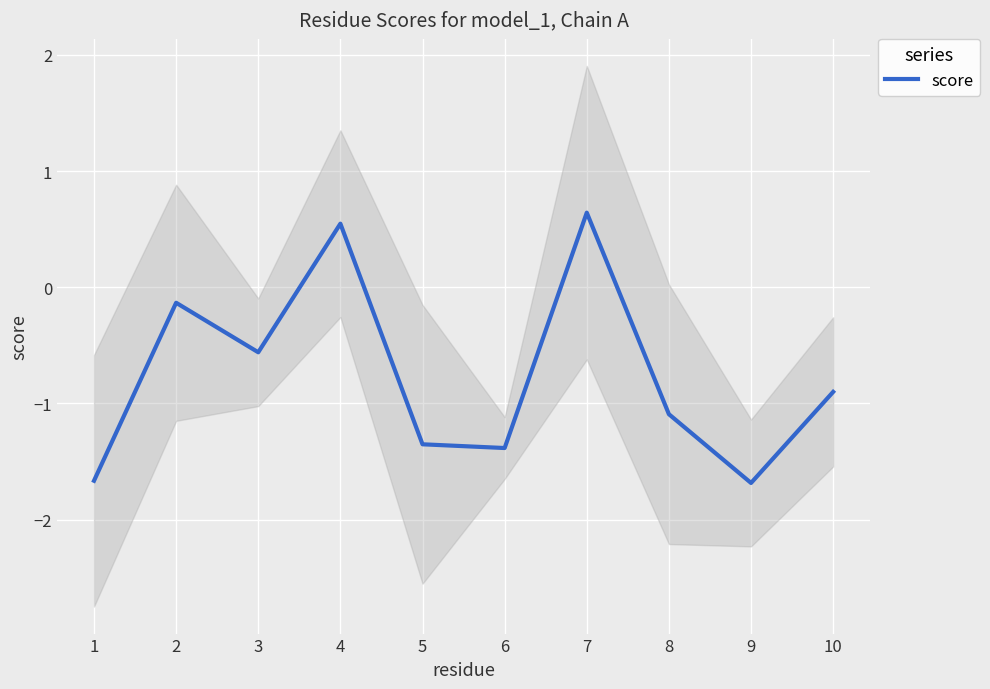

How many points are lower than both their immediate neighbors (excluding endpoints)?

3